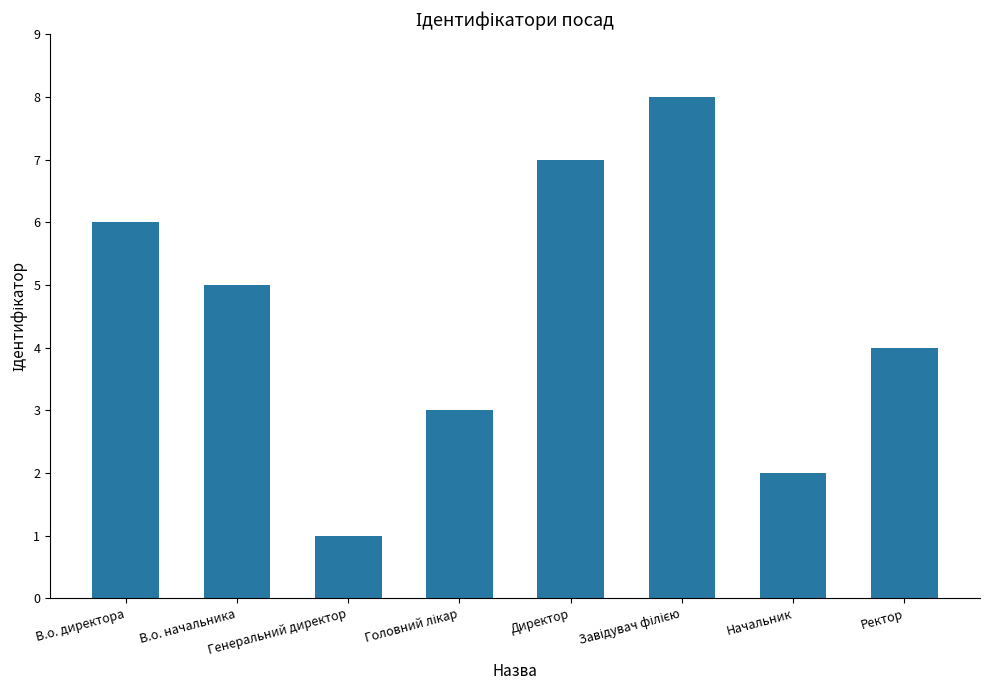

What is the greatest value displayed?

8